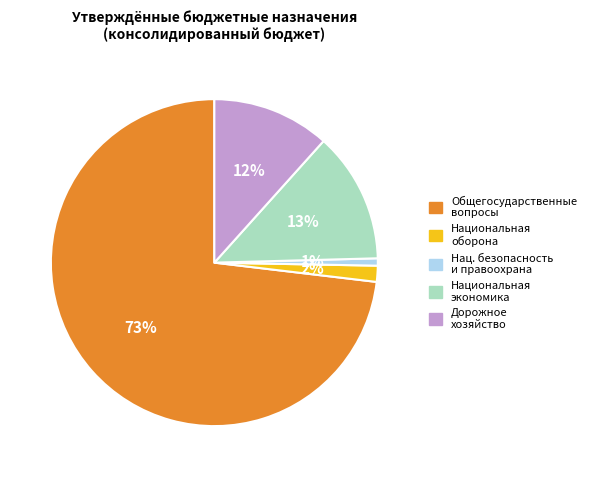

Count the number of slices in the pie.

5